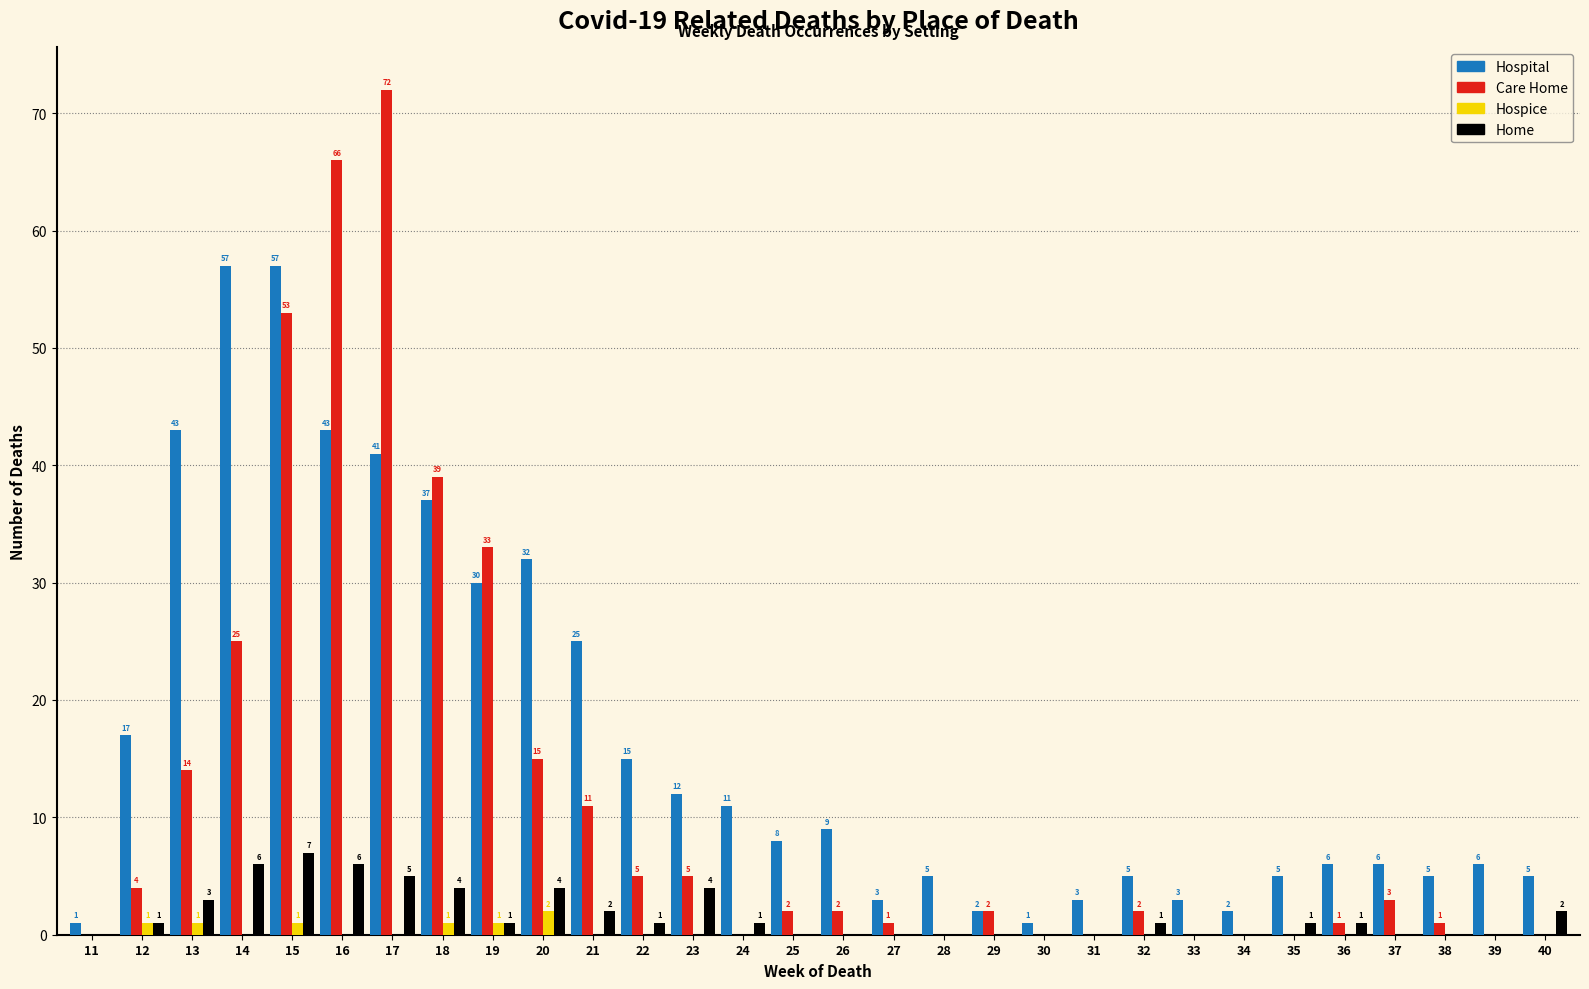

Which label corresponds to the largest value in the chart?

17